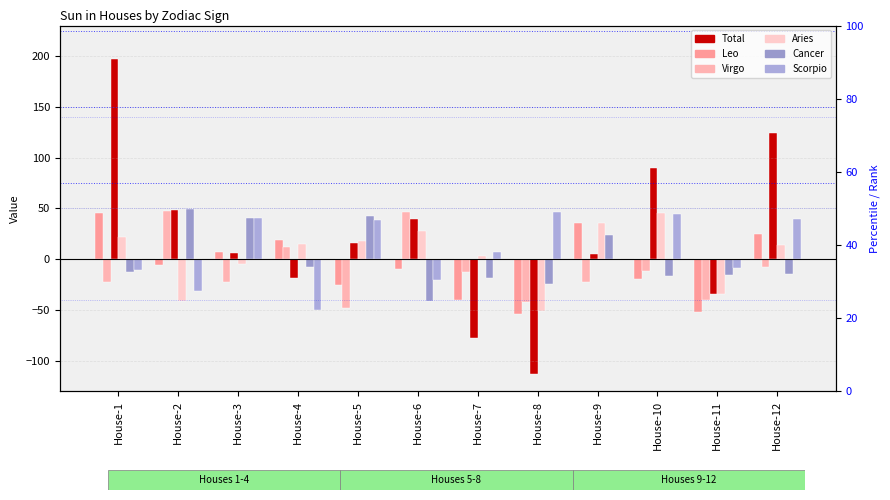

How many values in Virgo are above zero?

3